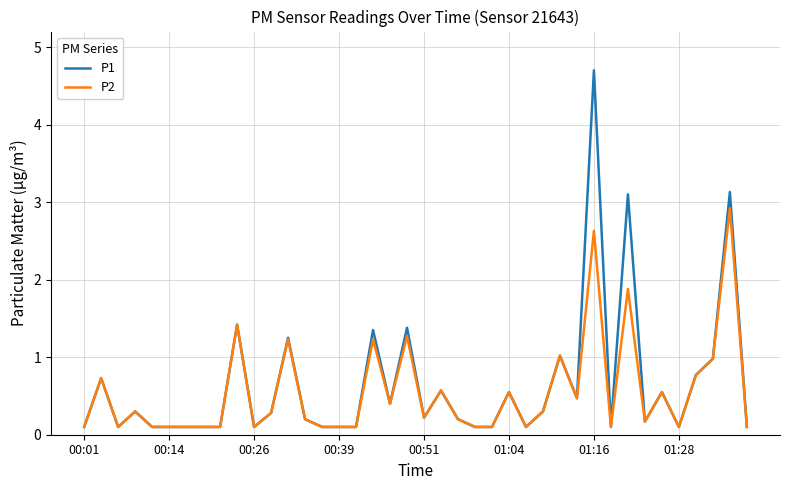

Which series has the widest spread of values?

P1